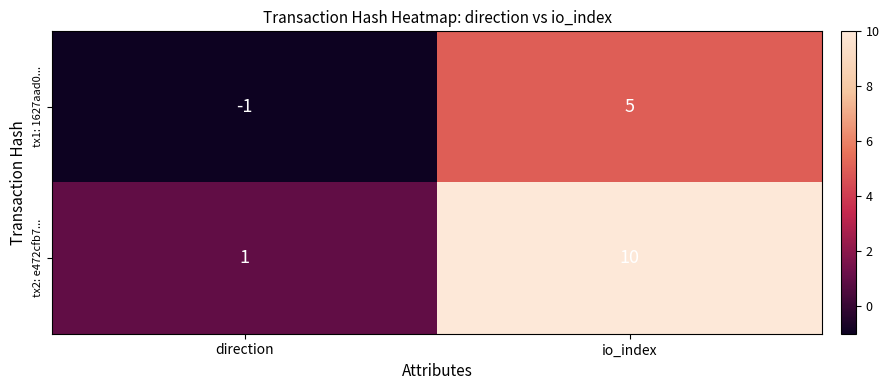

Reading right to left, list all the values displayed in this chart.

tx1: 1627aad0...: 5	-1
tx2: e472cfb7...: 10	1